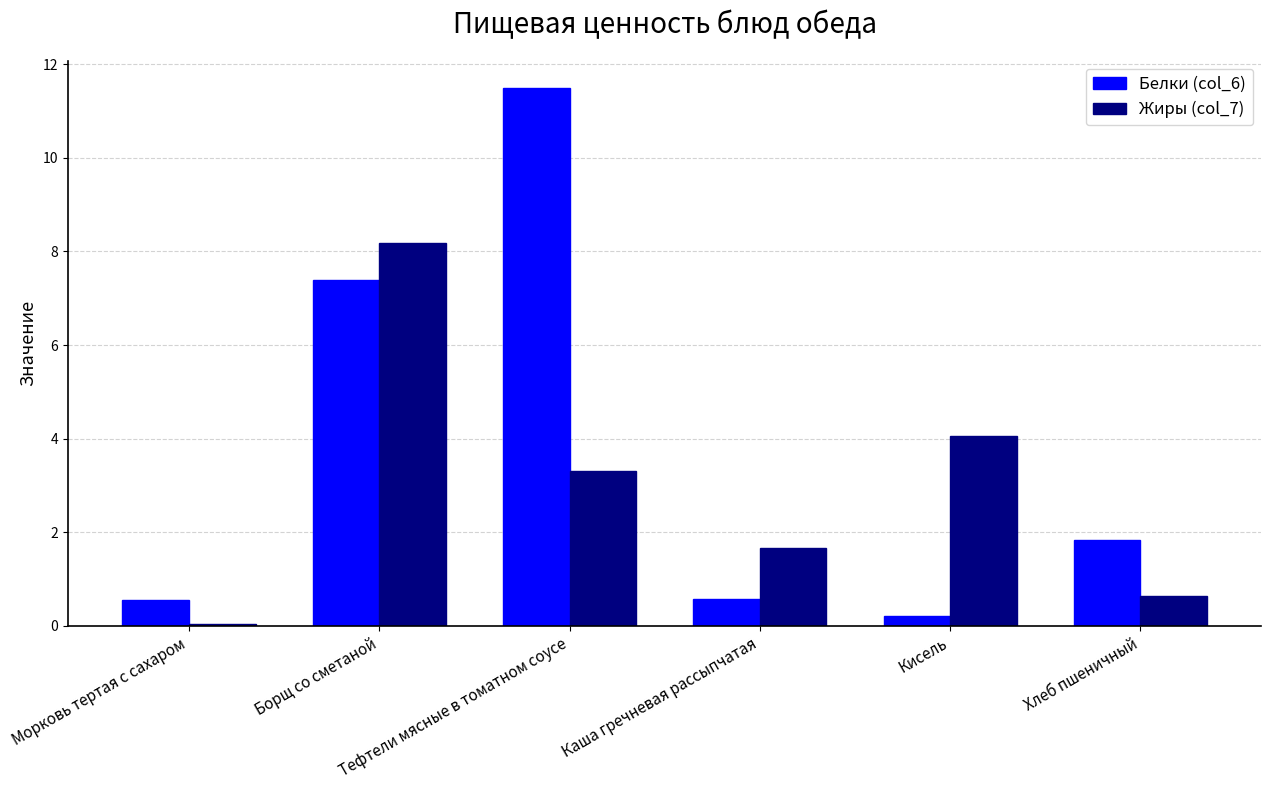

What is the label of the 6th bar from the left?

Хлеб пшеничный